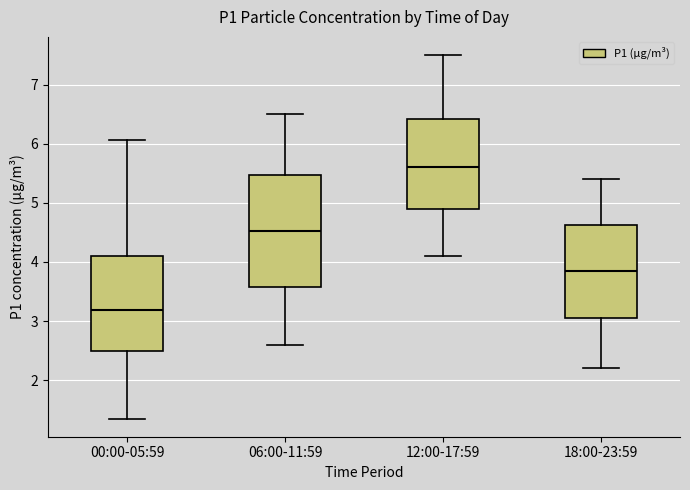

Reading left to right, read every box against the y-axis: the position of its median line, the range the box covers, and the ends of its whiskers. The values are not printed on the chart, so give them approximately, as read against the axis.

00:00-05:59: median 3.2, box 2.5 to 4.1, whiskers 1.4 to 6.1
06:00-11:59: median 4.5, box 3.6 to 5.5, whiskers 2.6 to 6.5
12:00-17:59: median 5.6, box 4.9 to 6.4, whiskers 4.1 to 7.5
18:00-23:59: median 3.9, box 3.1 to 4.6, whiskers 2.2 to 5.4